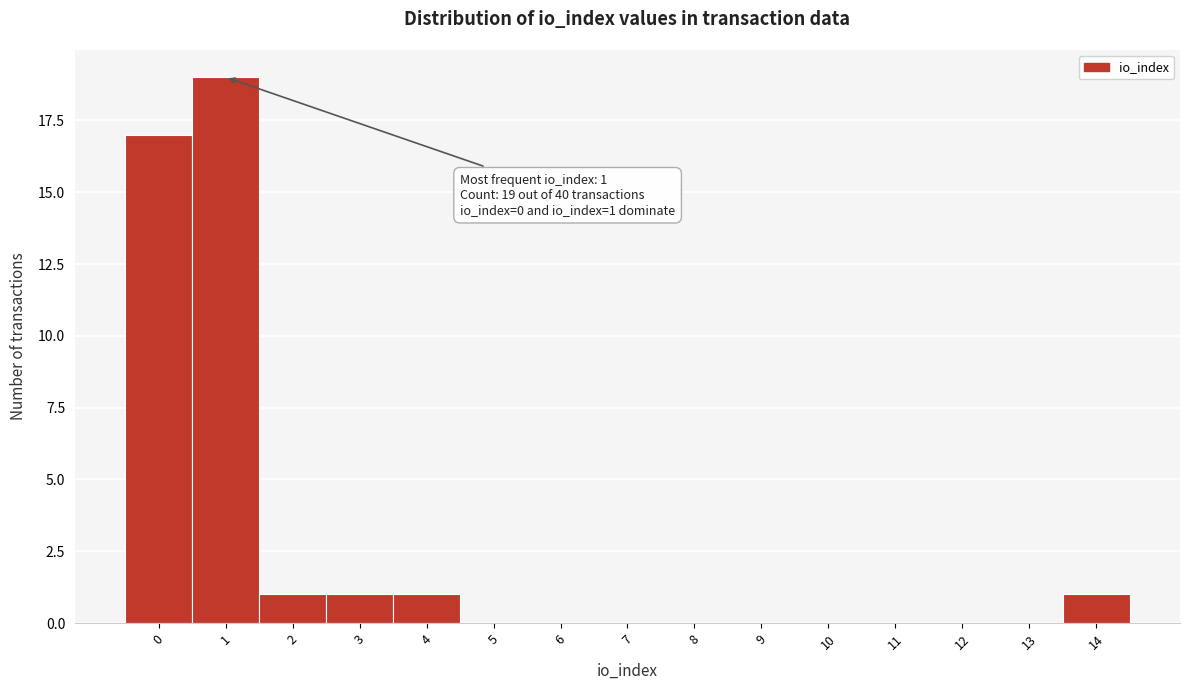

Reading left to right, extract all data points from this chart.

0=17	1=19	2=1	3=1	4=1	5=0	6=0	7=0	8=0	9=0	10=0	11=0	12=0	13=0	14=1